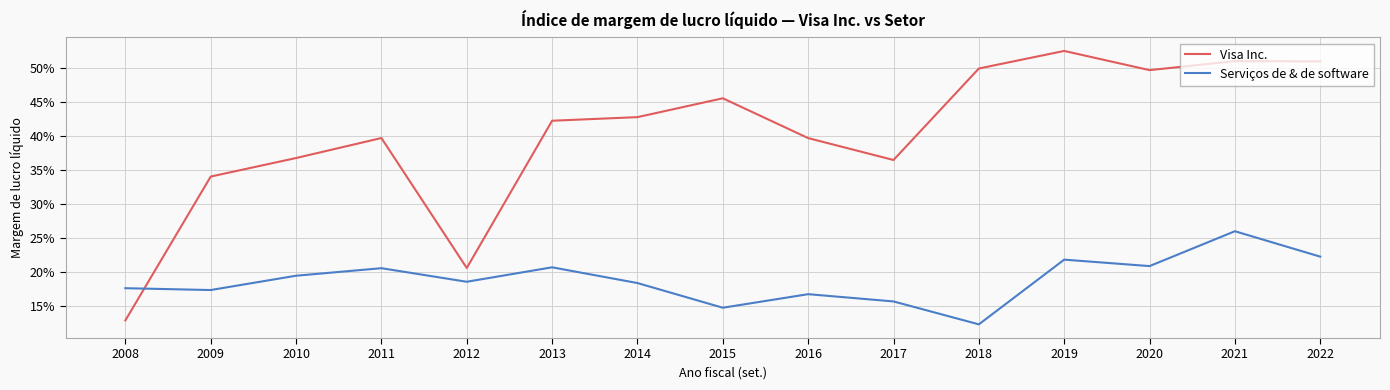

Reading left to right, extract all data points from this chart.

Visa Inc.: 0.1	0.3	0.4	0.4	0.2	0.4	0.4	0.5	0.4	0.4	0.5	0.5	0.5	0.5	0.5
Serviços de & de software: 0.2	0.2	0.2	0.2	0.2	0.2	0.2	0.1	0.2	0.2	0.1	0.2	0.2	0.3	0.2